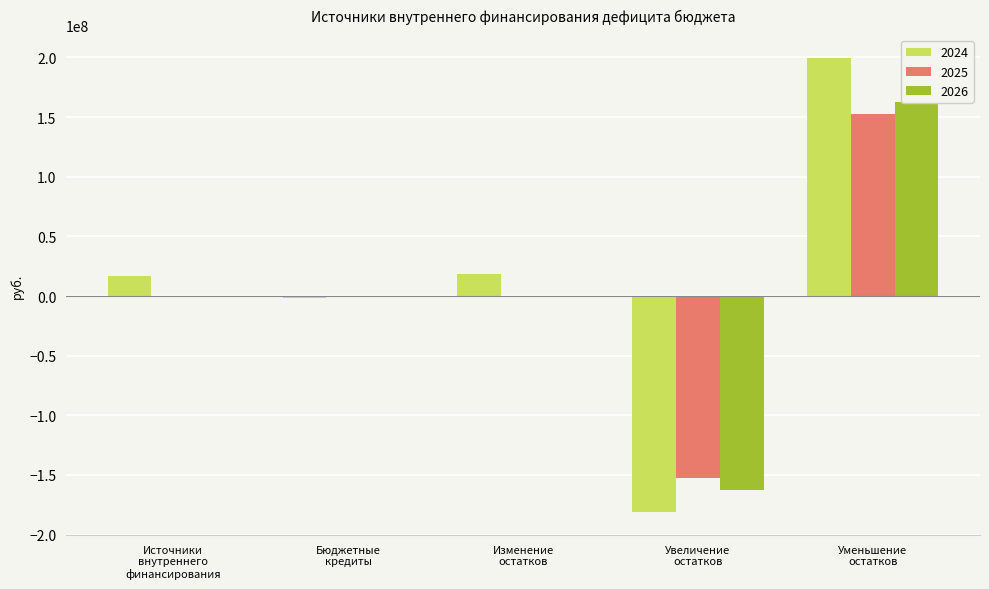

What is the difference between the highest and lowest values at Увеличение
остатков?

28355506.7